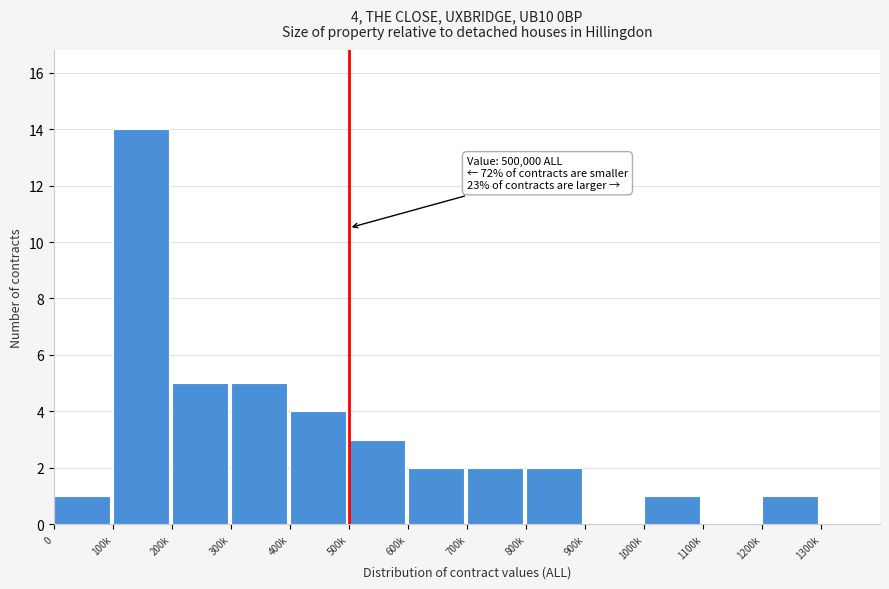

Reading left to right, list all the values displayed in this chart.

0=1	100k=14	200k=5	300k=5	400k=4	500k=3	600k=2	700k=2	800k=2	900k=0	1000k=1	1100k=0	1200k=1	1300k=0